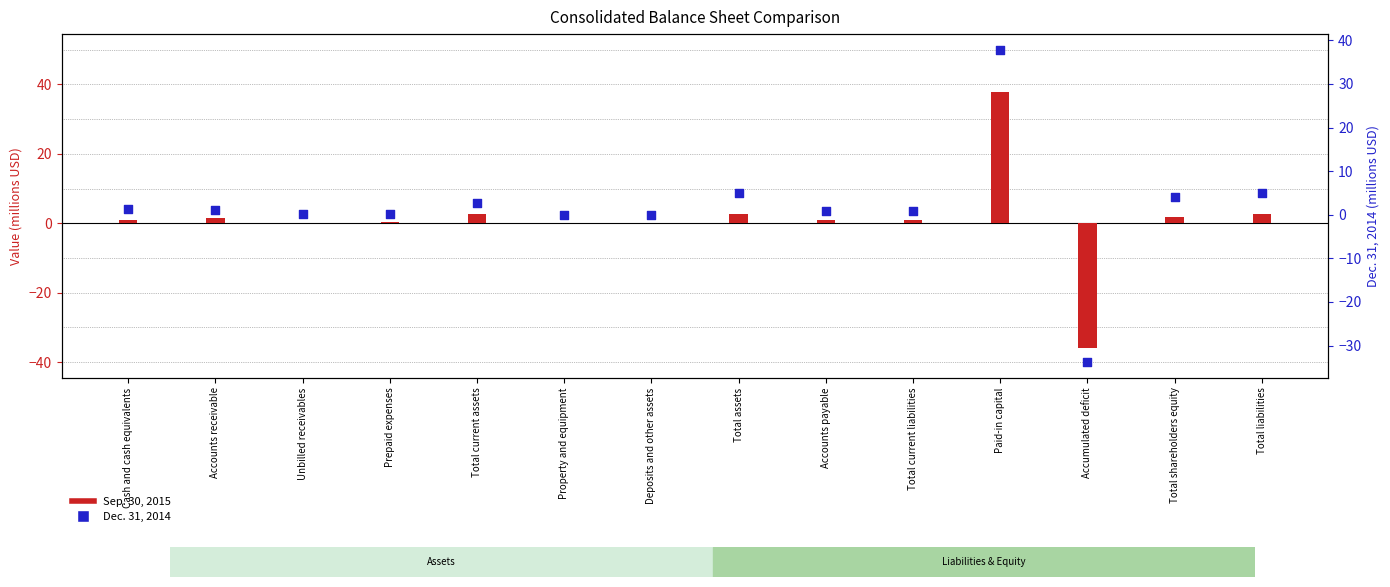

Is the value of Dec. 31, 2014 at Cash and cash equivalents greater than the value of Sep. 30, 2015 at Accounts receivable?

No